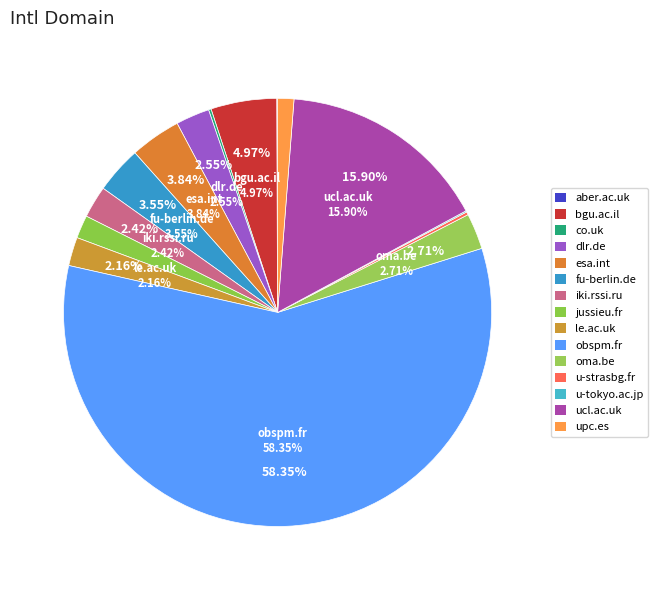

How many segments does this pie chart have?

15